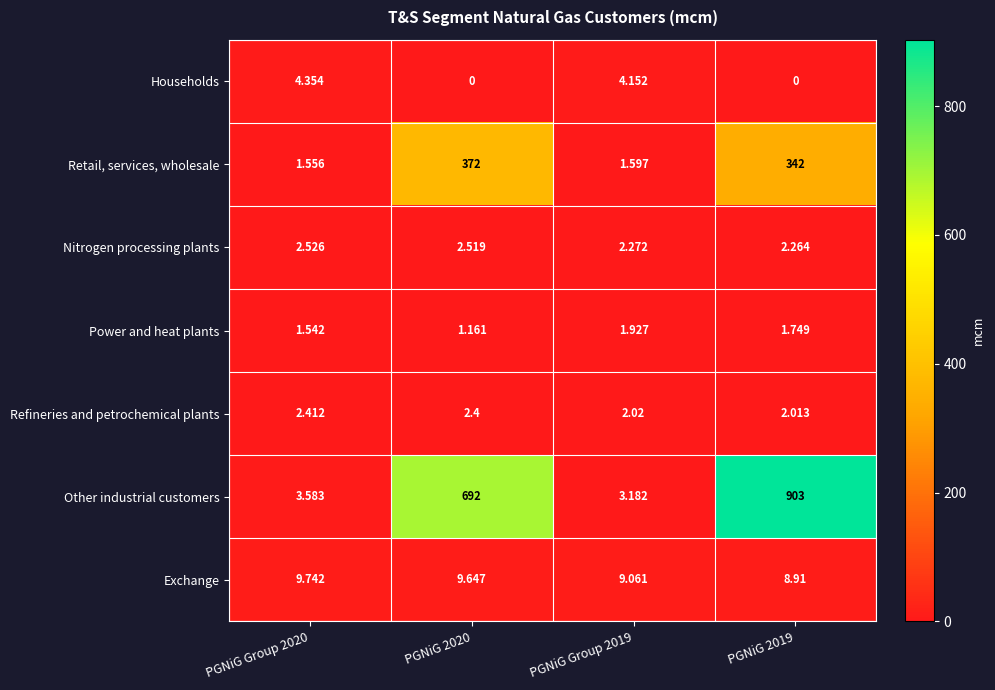

Is the value of Households at PGNiG 2020 greater than the value of Retail, services, wholesale at PGNiG Group 2019?

No